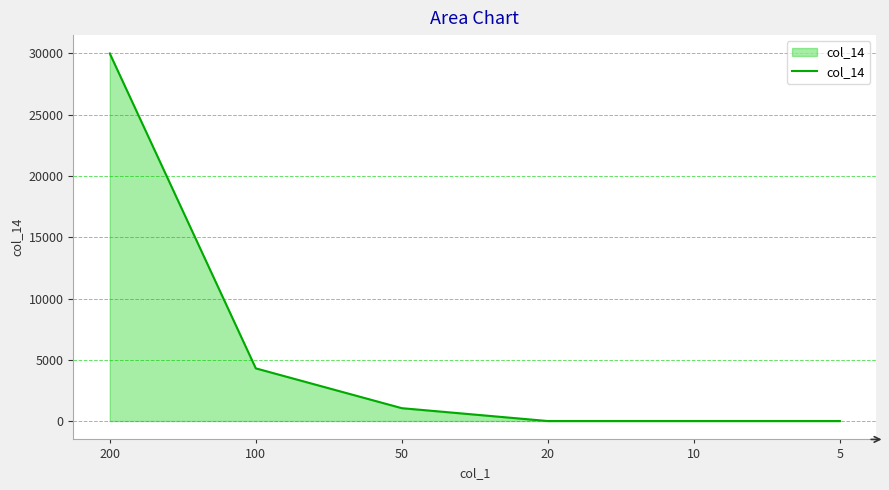

True or false: there are more than 2 points higher than both neighbors.

False